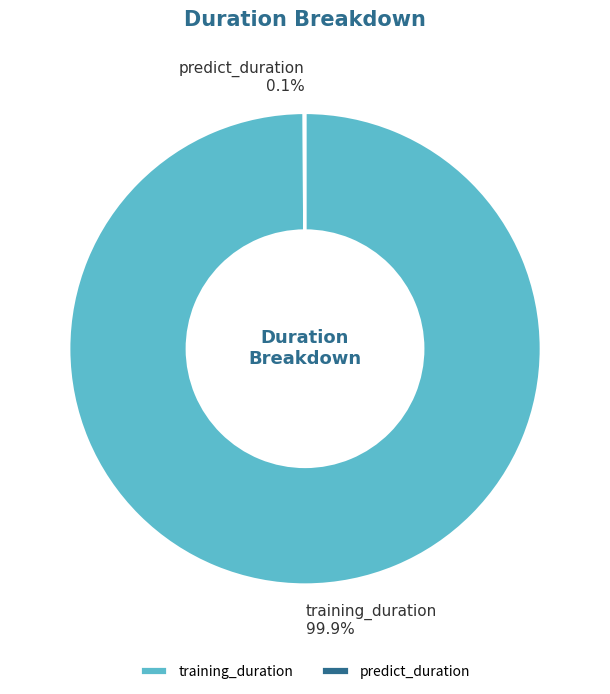

What percentage is the training_duration slice, to the nearest percent?

100%